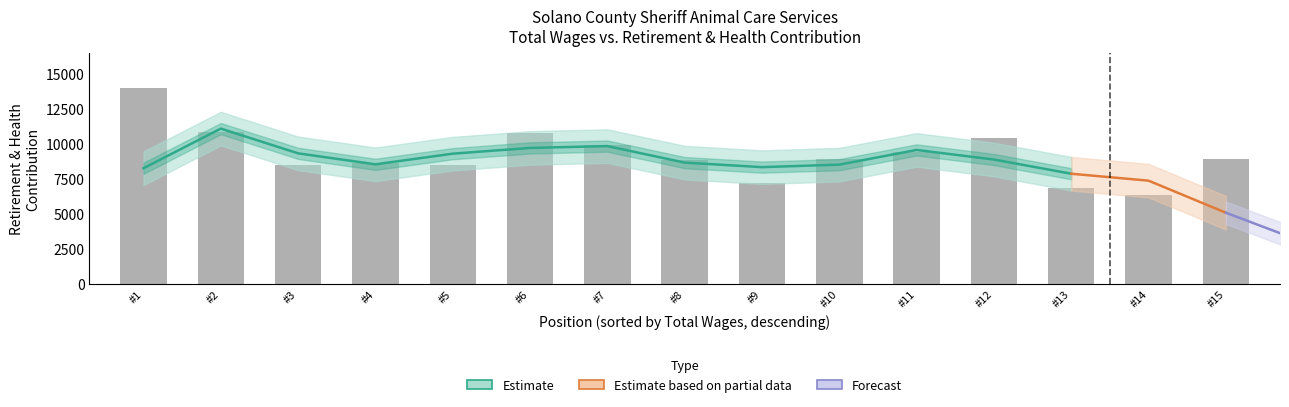

What is the maximum value shown in the chart?

13980